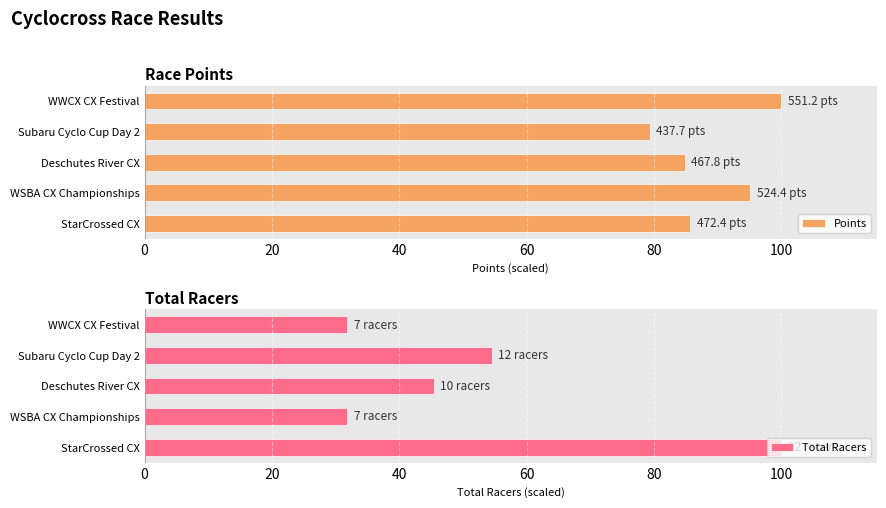

Rank the series by their average value, from highest to lowest.

Points, Total Racers